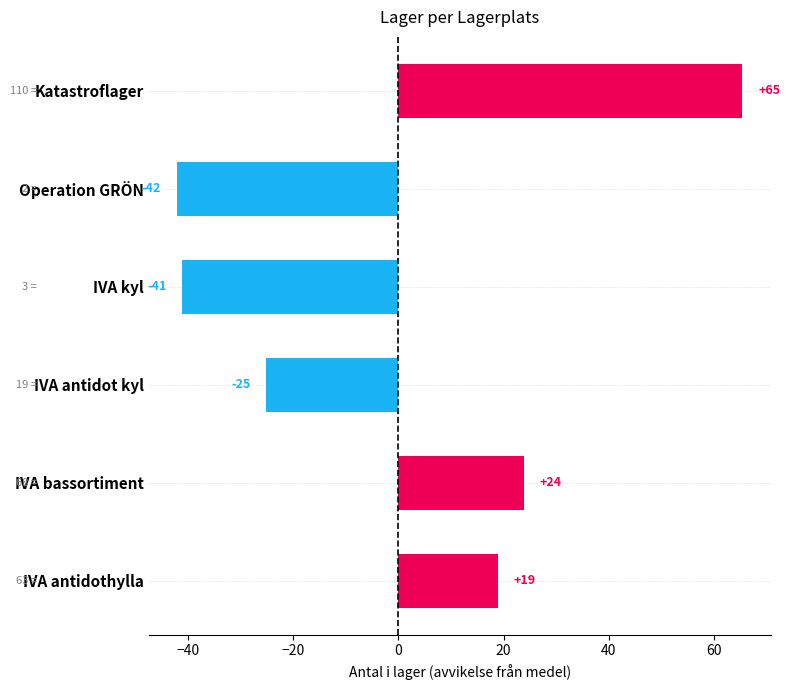

List the labels in order of value, largest first.

Katastroflager, IVA bassortiment, IVA antidothylla, IVA antidot kyl, IVA kyl, Operation GRÖN